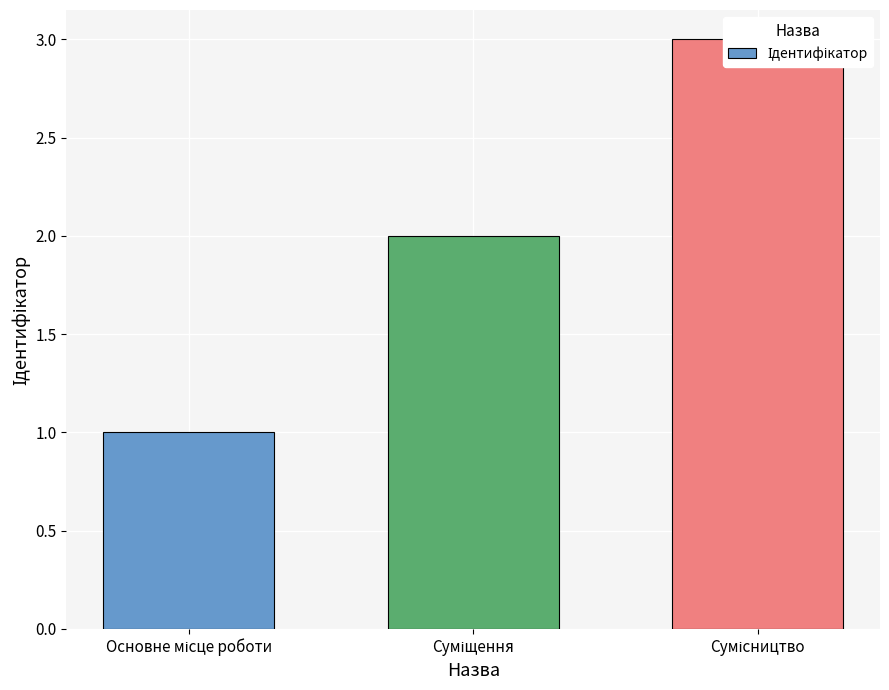

What is the greatest value displayed?

3